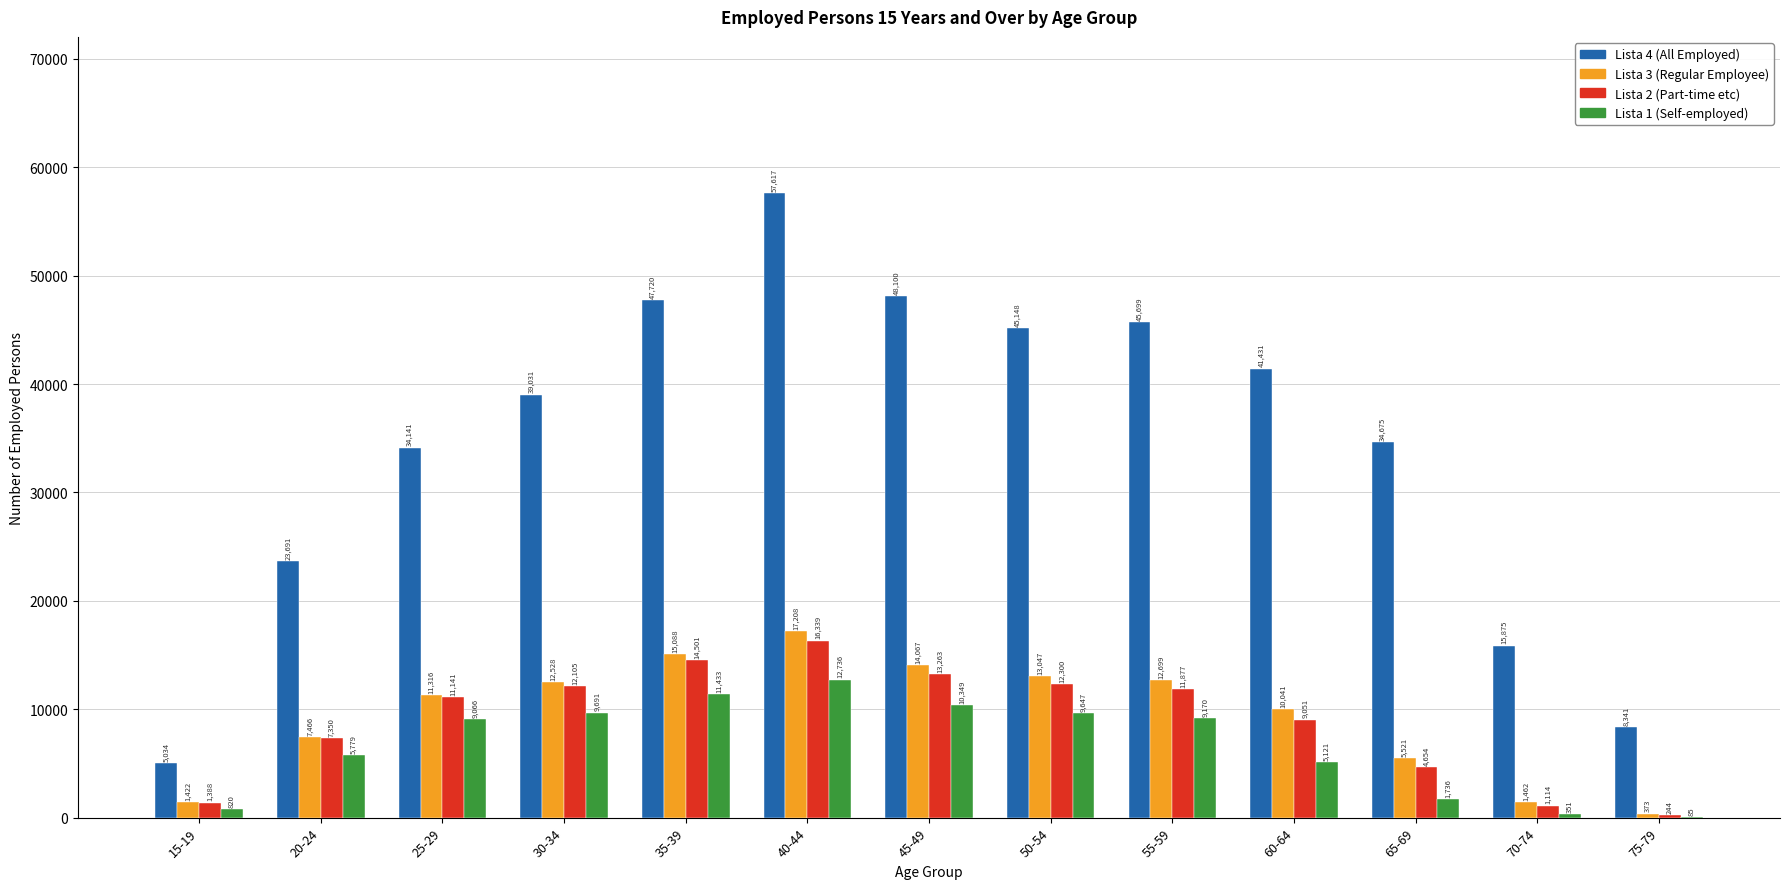

At which label does Lista 4 (All Employed) reach its peak?

40-44